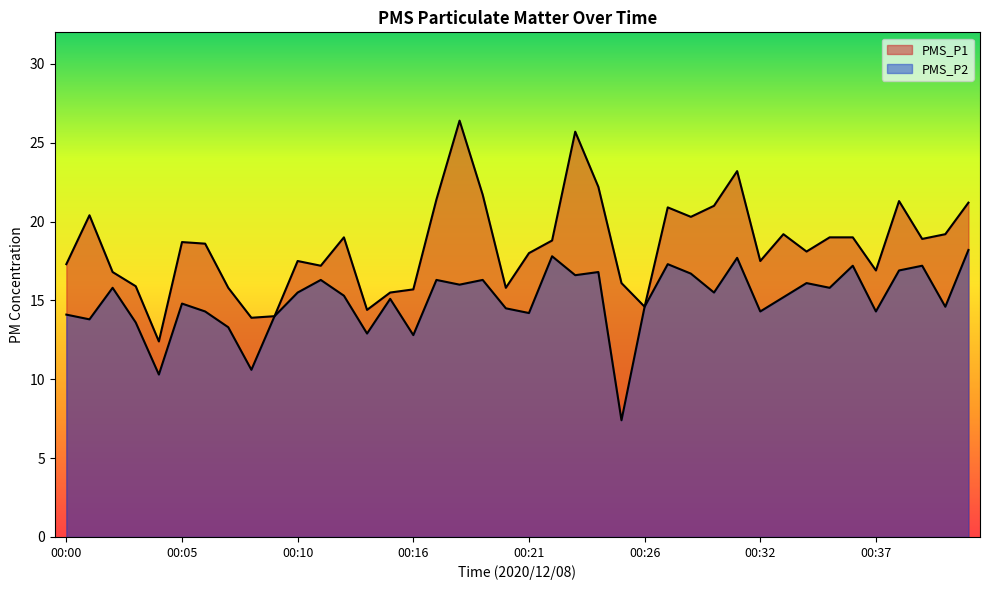

At which category does the chart reach its peak across all series?

00:18